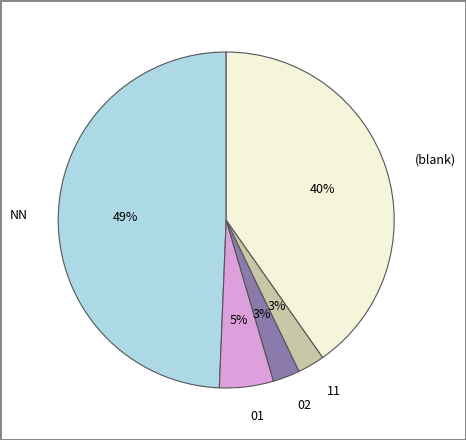

How many slices are in this pie chart?

5